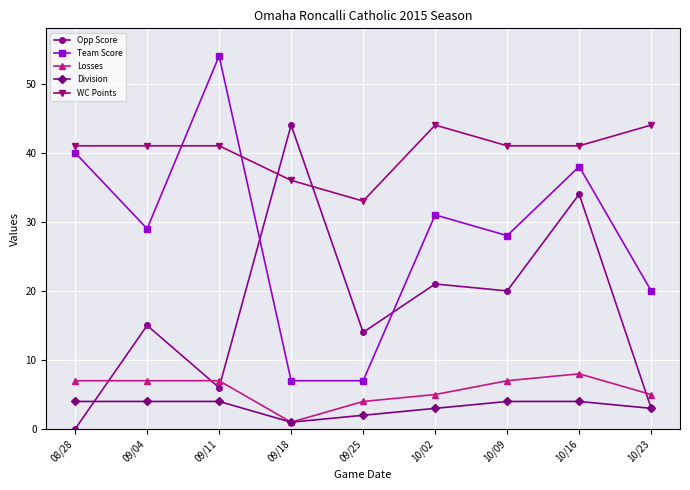

What is the sum of the Losses values at 09/25 and 09/18?

5